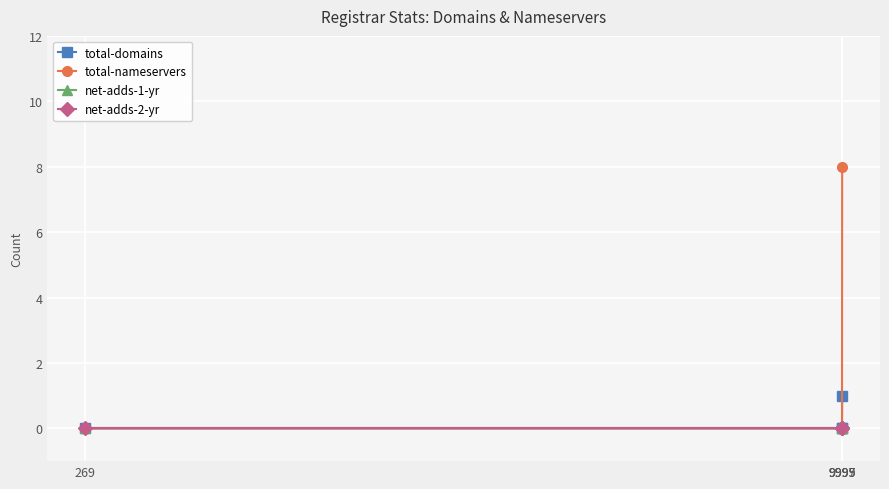

Which series has the largest total across all categories?

total-nameservers